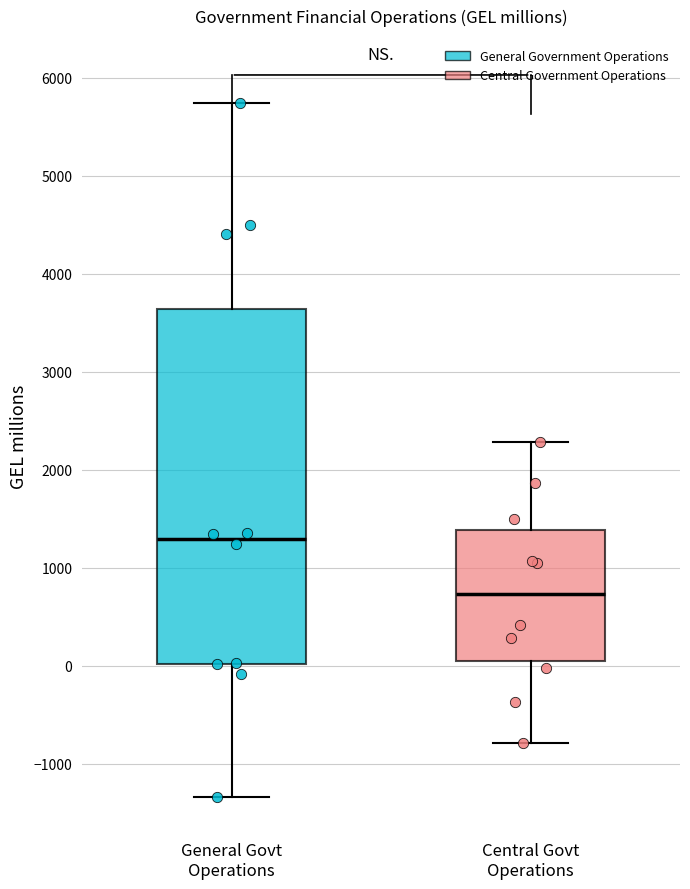

Reading left to right, read every box against the y-axis: the position of its median line, the range the box covers, and the ends of its whiskers. The values are not printed on the chart, so give them approximately, as read against the axis.

General Govt Operations: median 1300, box 0 to 3600, whiskers -1300 to 5700
Central Govt Operations: median 700, box 100 to 1400, whiskers -800 to 2300